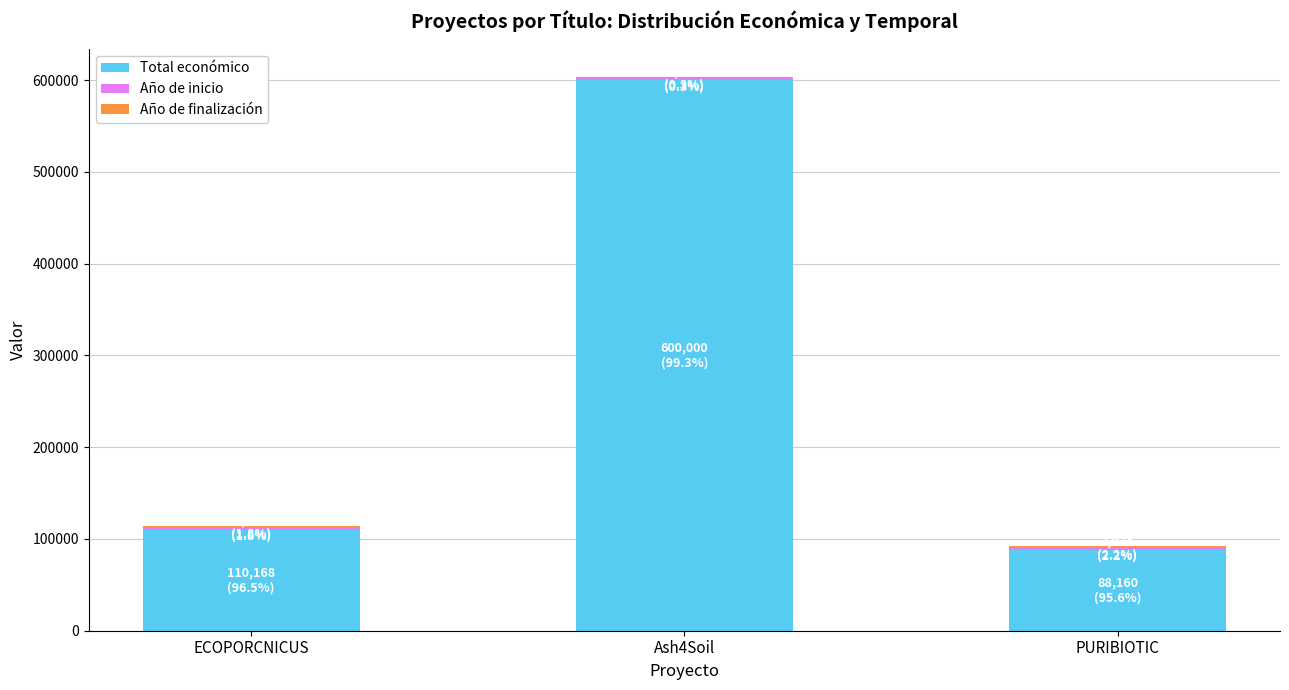

Which category has the lowest value in the Total económico series?

PURIBIOTIC